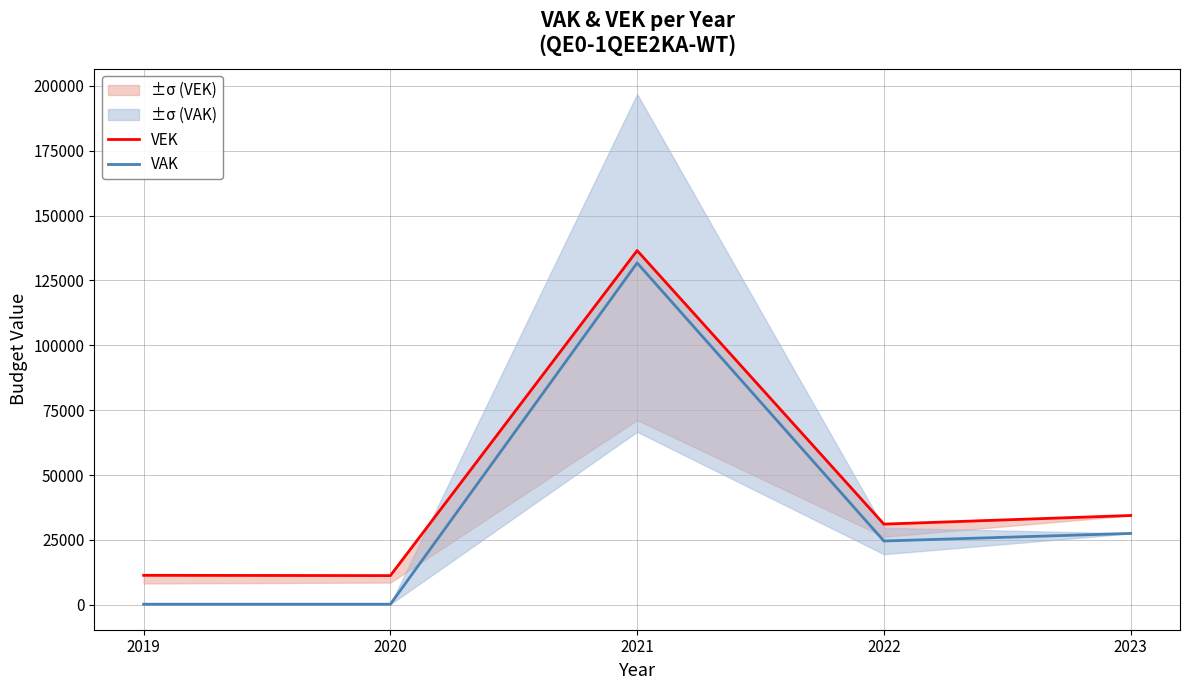

What is the minimum value shown in the chart?

202